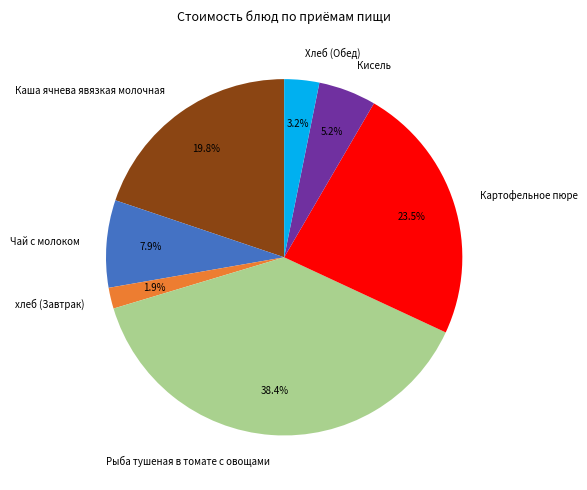

Does any single category account for the majority?

No